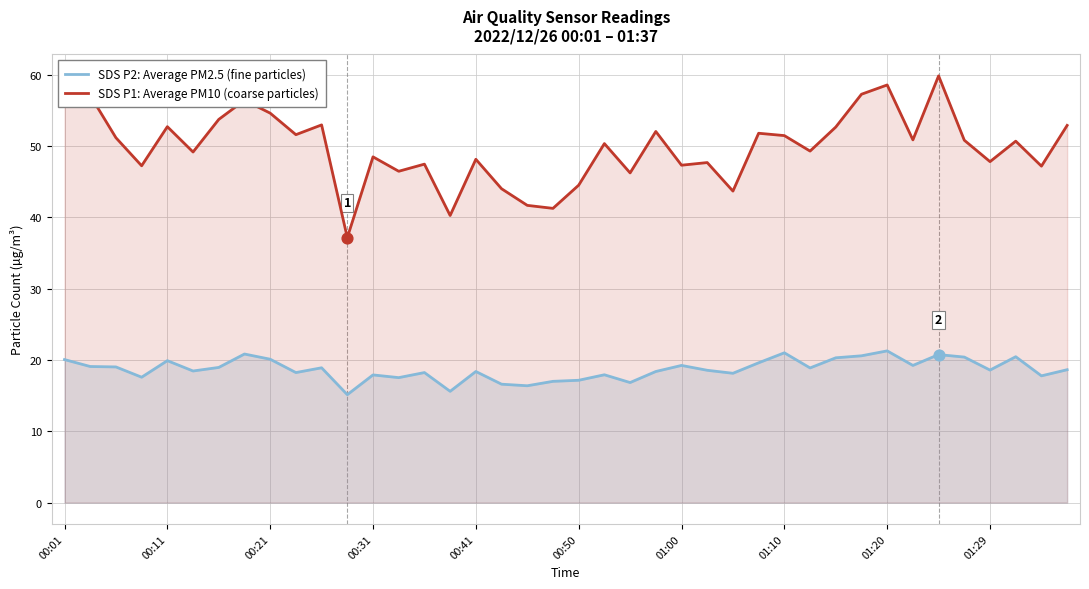

At which category is the sum across all series the highest?

34